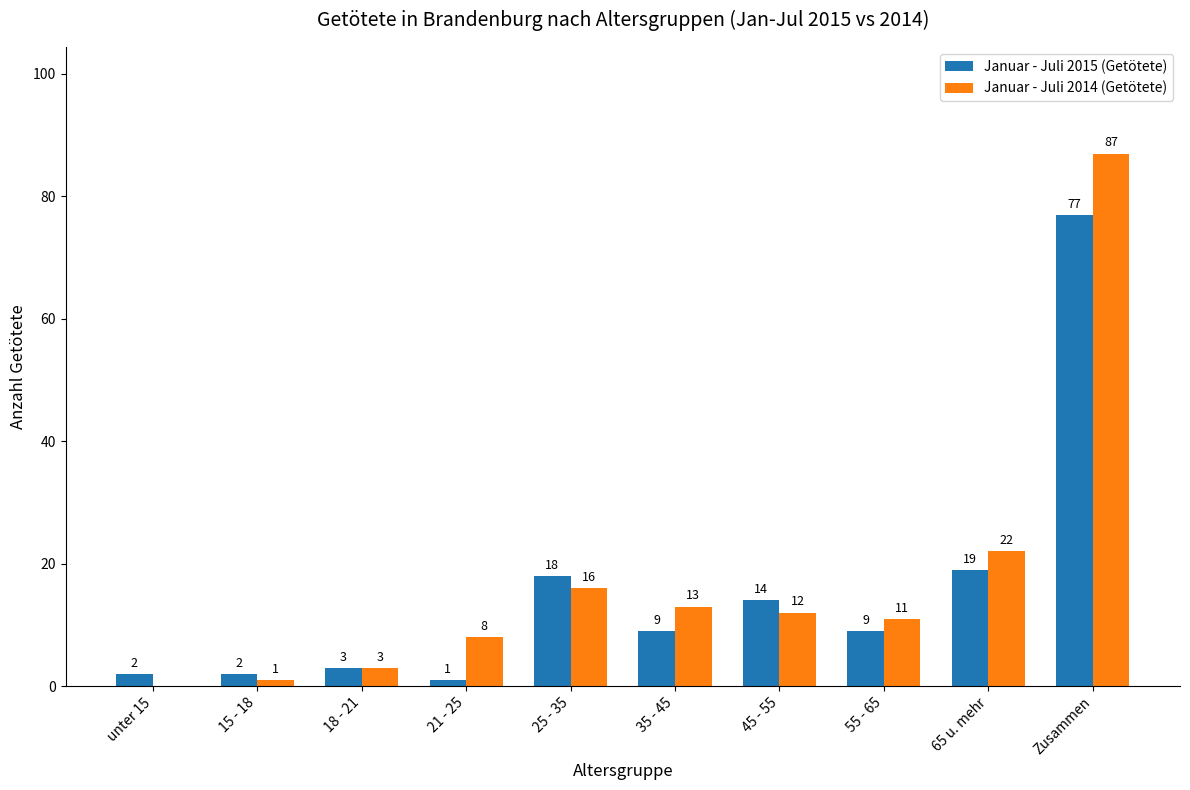

What is the spread (max minus min) of values at 25 - 35?

2